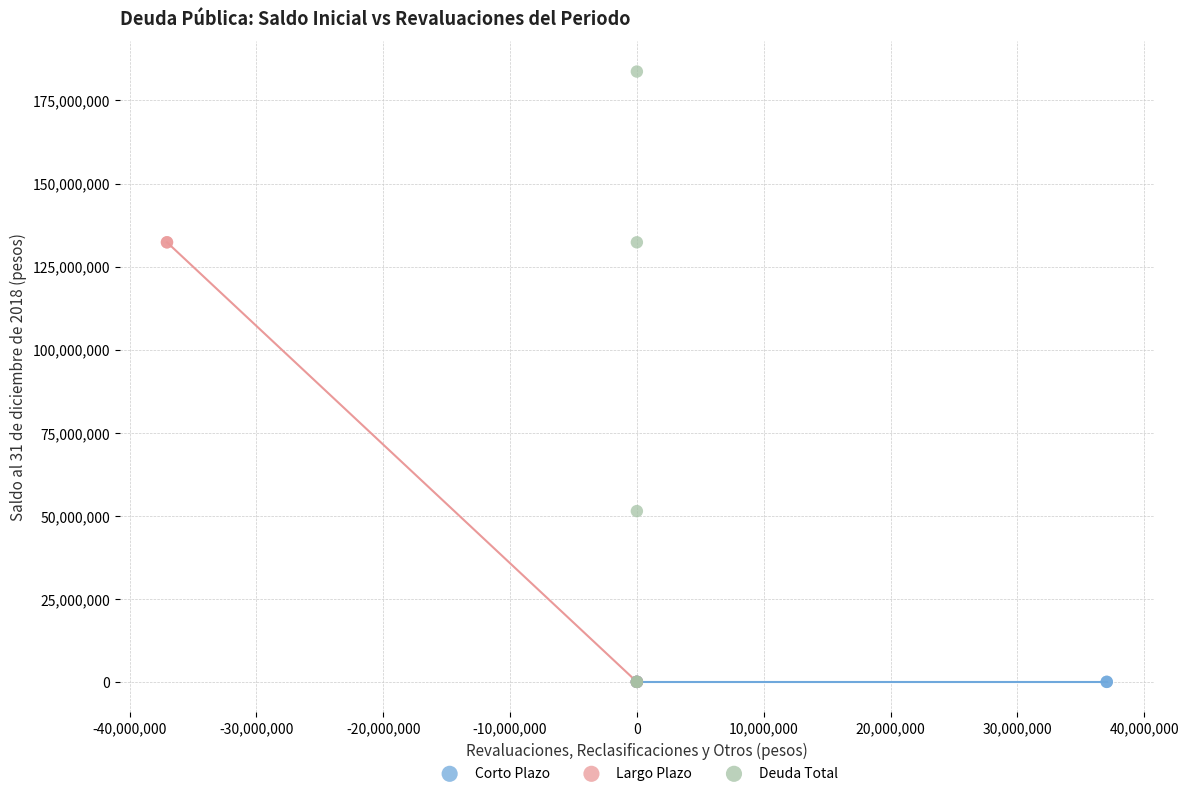

Which series contains the highest Y value?

Deuda Total